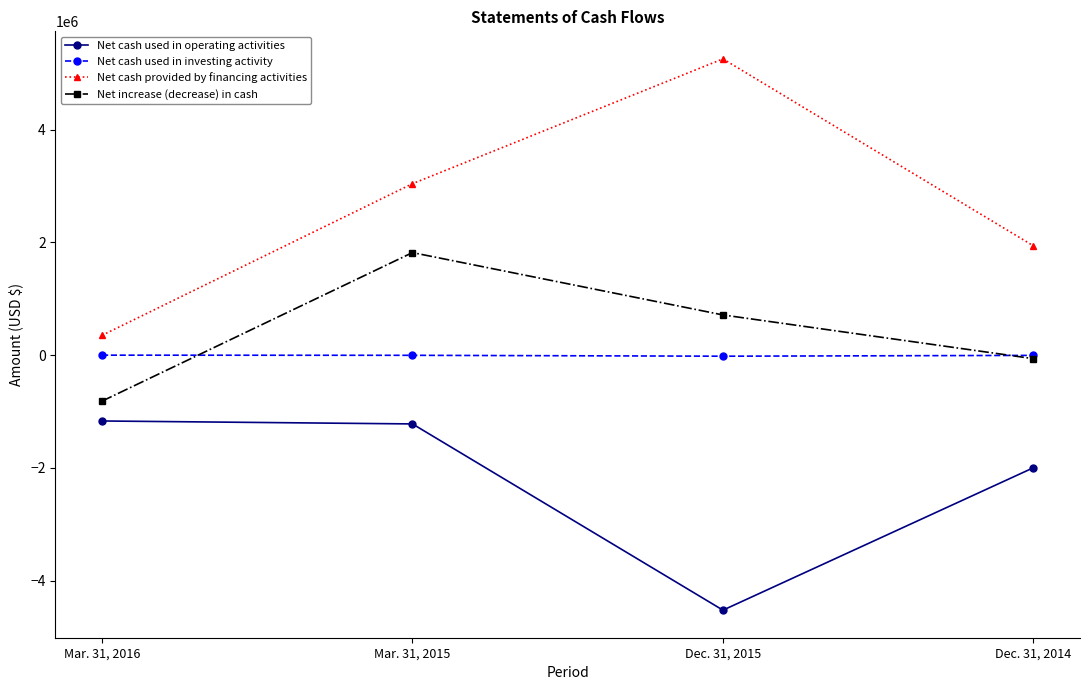

Which series has the largest total across all categories?

Net cash provided by financing activities